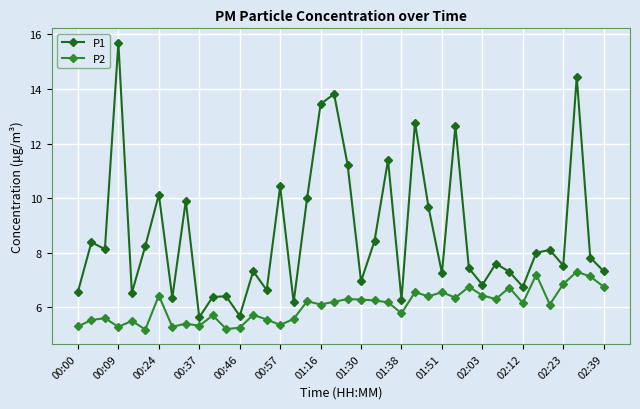

True or false: P2 has more than 2 points higher than both neighbors.

True